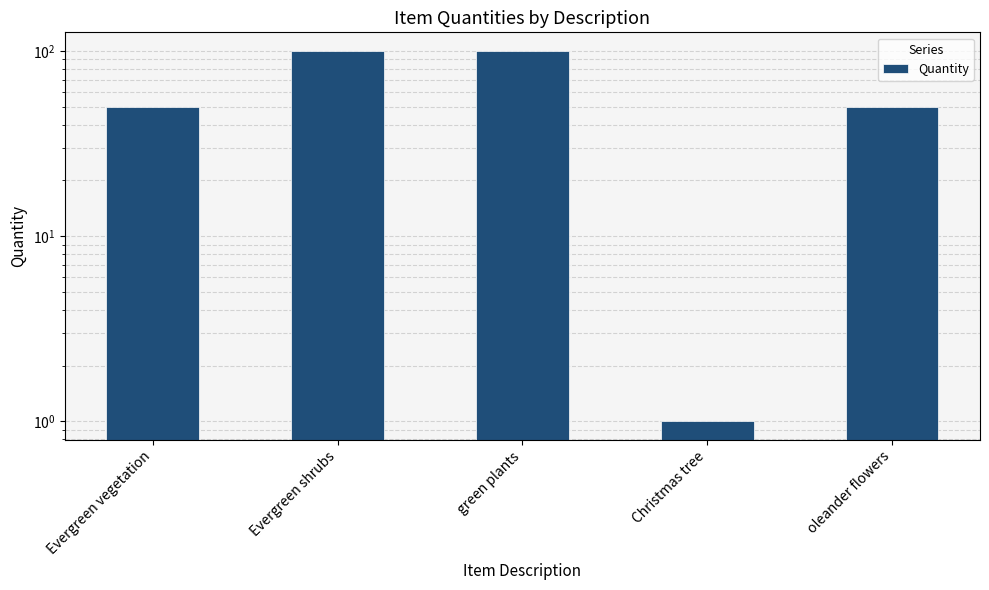

What is the value of the 5th bar from the left?

50